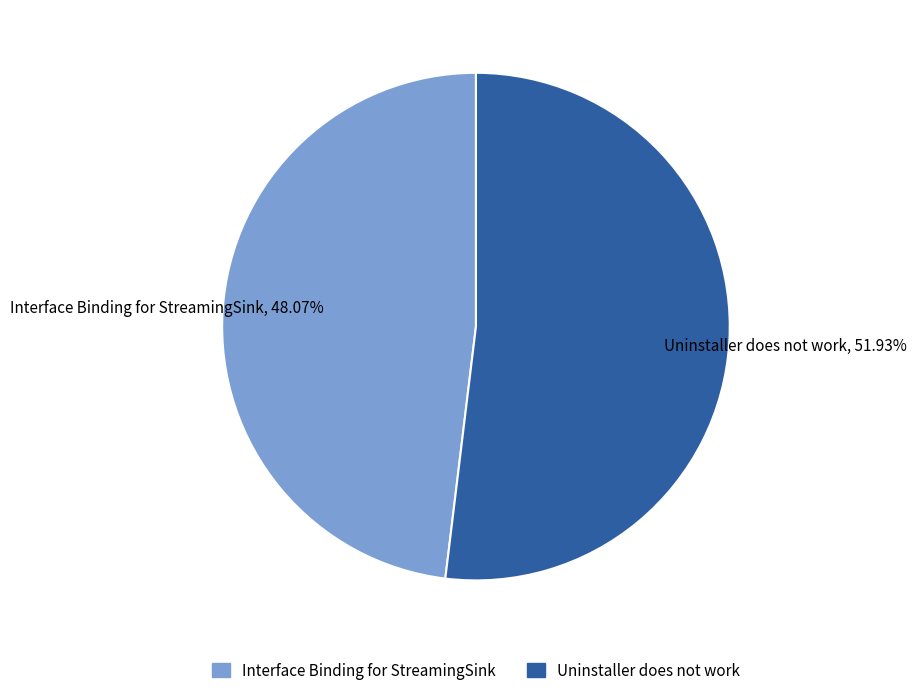

What is the total percentage of Interface Binding for StreamingSink and Uninstaller does not work?

100.0%